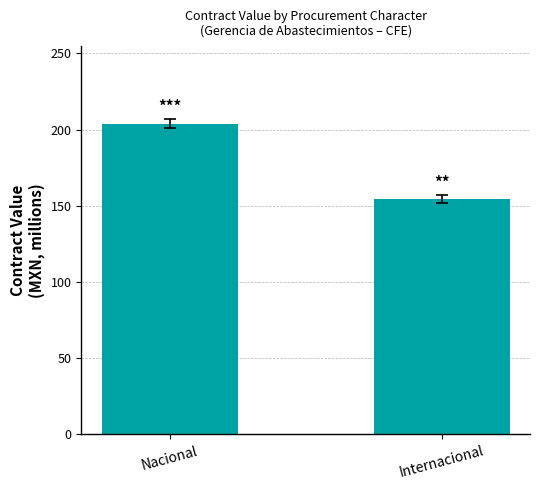

How many data points are above 203?

1